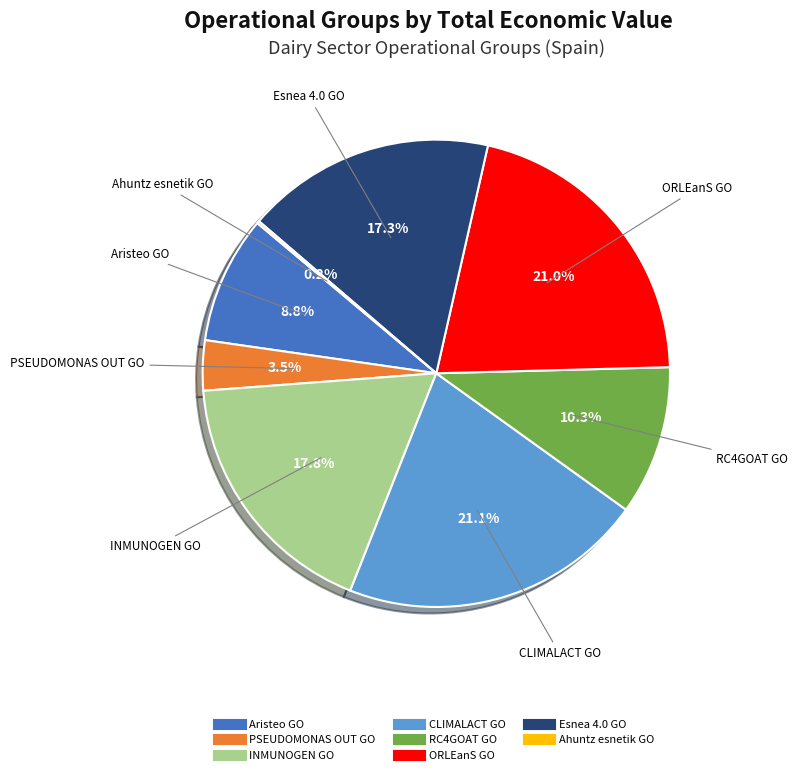

To the nearest percent, what percentage of the pie is Esnea 4.0 GO?

17%